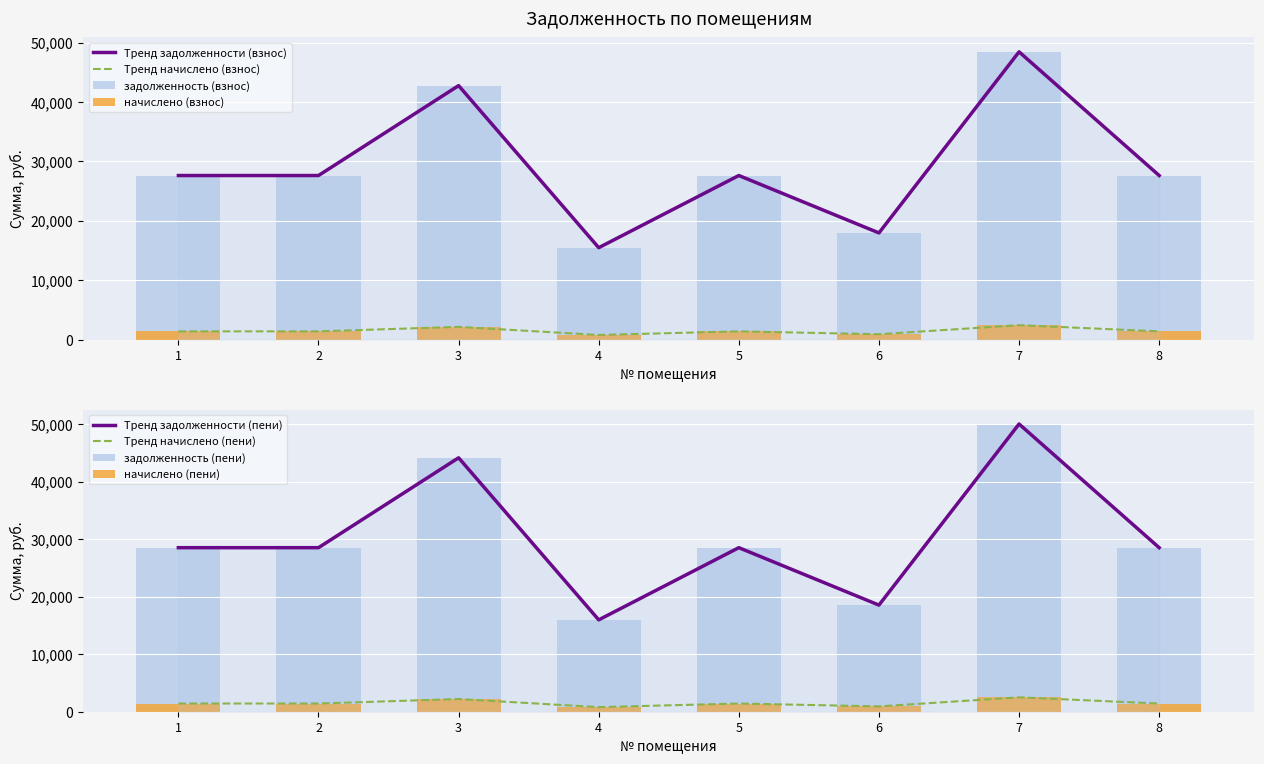

True or false: задолженность (пени) has a value of 15970.1 at 4.

True